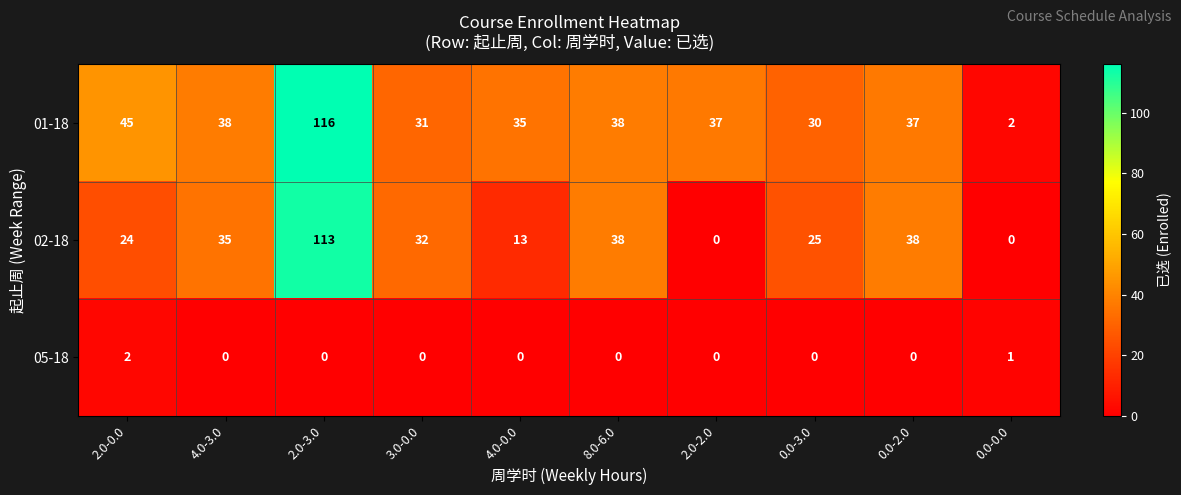

What is the total value across all series at 2.0-3.0?

229